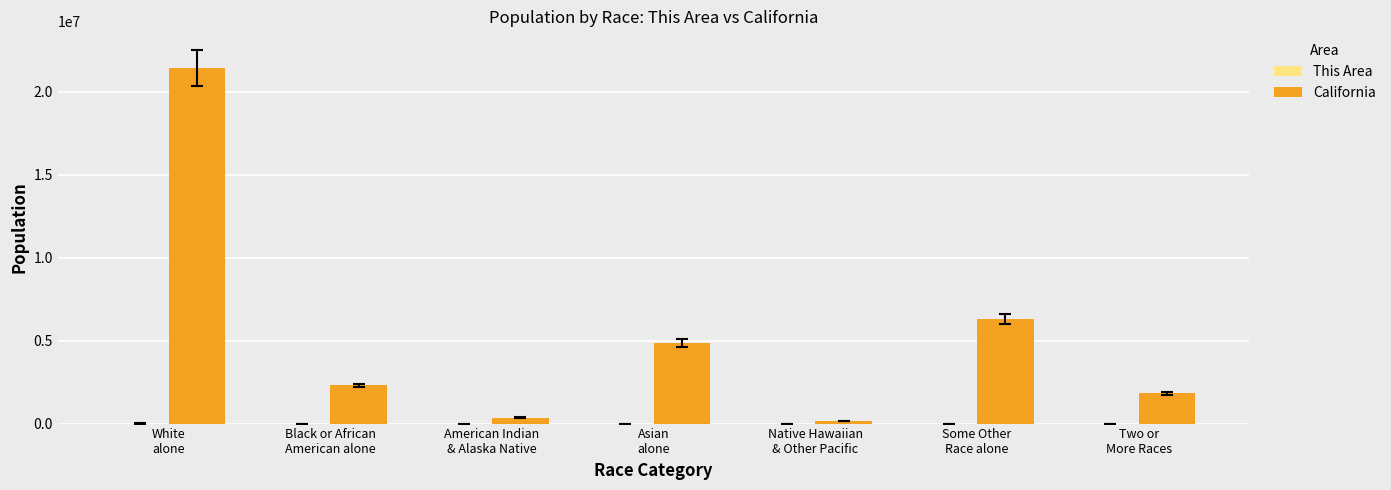

What is the maximum value shown in the chart?

21453934